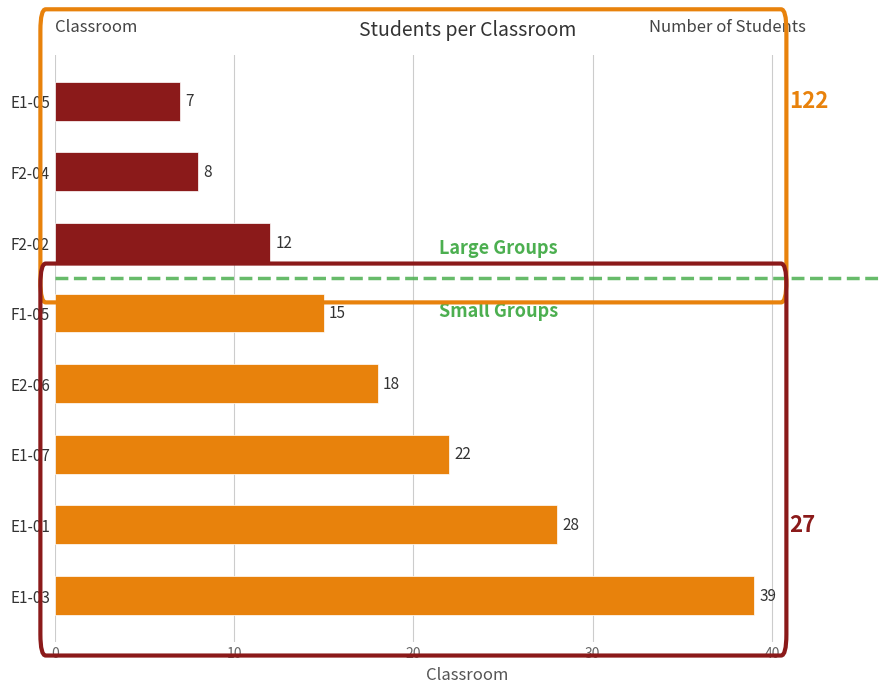

Count the number of data series in this chart.

1